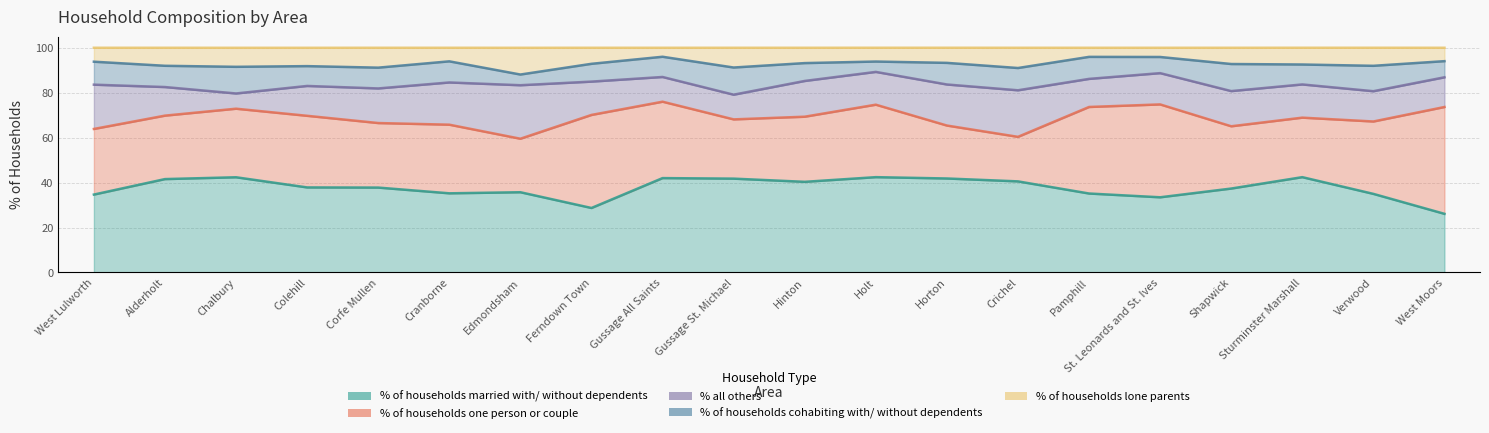

Reading left to right, extract all data points from this chart.

% of households married with/ without dependents: 34.7	41.6	42.4	37.9	37.8	35.2	35.7	28.7	42.0	41.8	40.3	42.4	41.8	40.5	35.1	33.5	37.4	42.4	35.0	26.1
% of households one person or couple: 29.2	28.2	30.5	31.9	28.7	30.5	23.8	41.4	34.0	26.4	29.0	32.2	23.6	19.8	38.5	41.3	27.7	26.5	32.2	47.5
% all others: 19.7	12.7	6.8	13.3	15.4	18.8	23.8	14.8	11.0	11.0	15.9	14.6	18.3	20.7	12.5	13.9	15.7	14.8	13.5	13.2
% of households cohabiting with/ without dependents: 10.2	9.5	11.9	8.8	9.2	9.4	4.8	7.9	9.0	12.1	8.0	4.6	9.6	9.9	9.8	7.2	12.1	8.9	11.3	7.2
% of households lone parents: 6.2	8.0	8.5	8.2	8.8	6.0	11.9	7.1	4.0	8.8	6.8	6.1	6.7	9.0	4.0	4.1	7.2	7.5	8.0	6.0